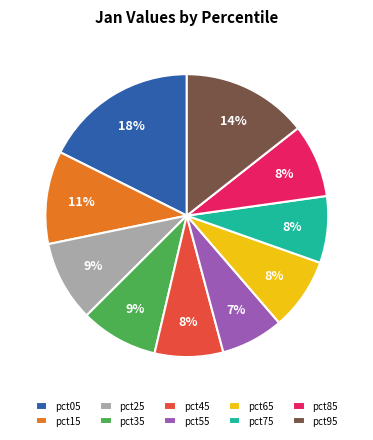

Which slice is the largest?

pct05